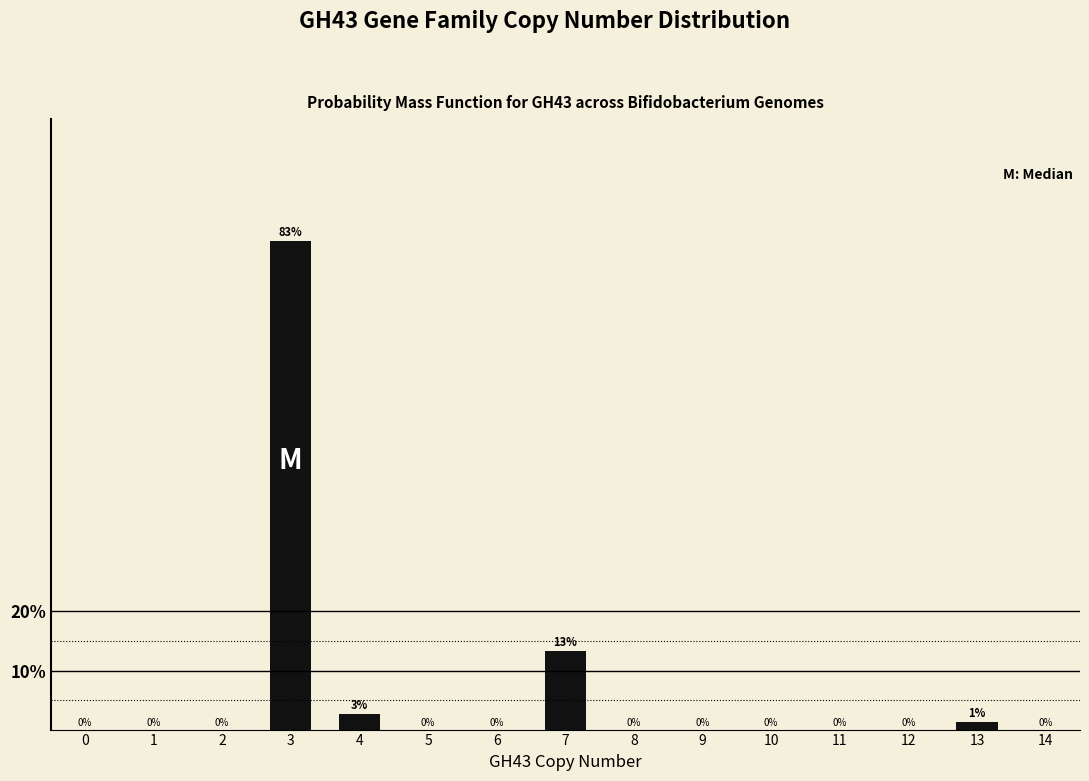

At which category does the chart reach its peak across all series?

3